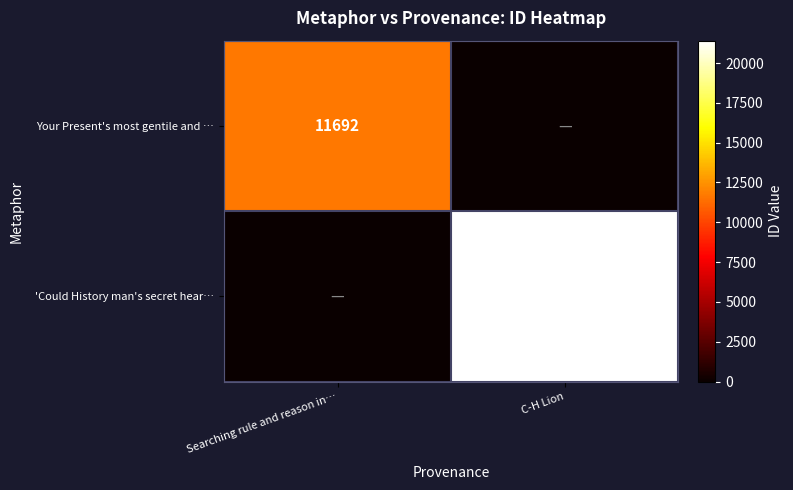

The value of Your Present's most gentile and … at Searching rule and reason in… is 4468. True or false?

False